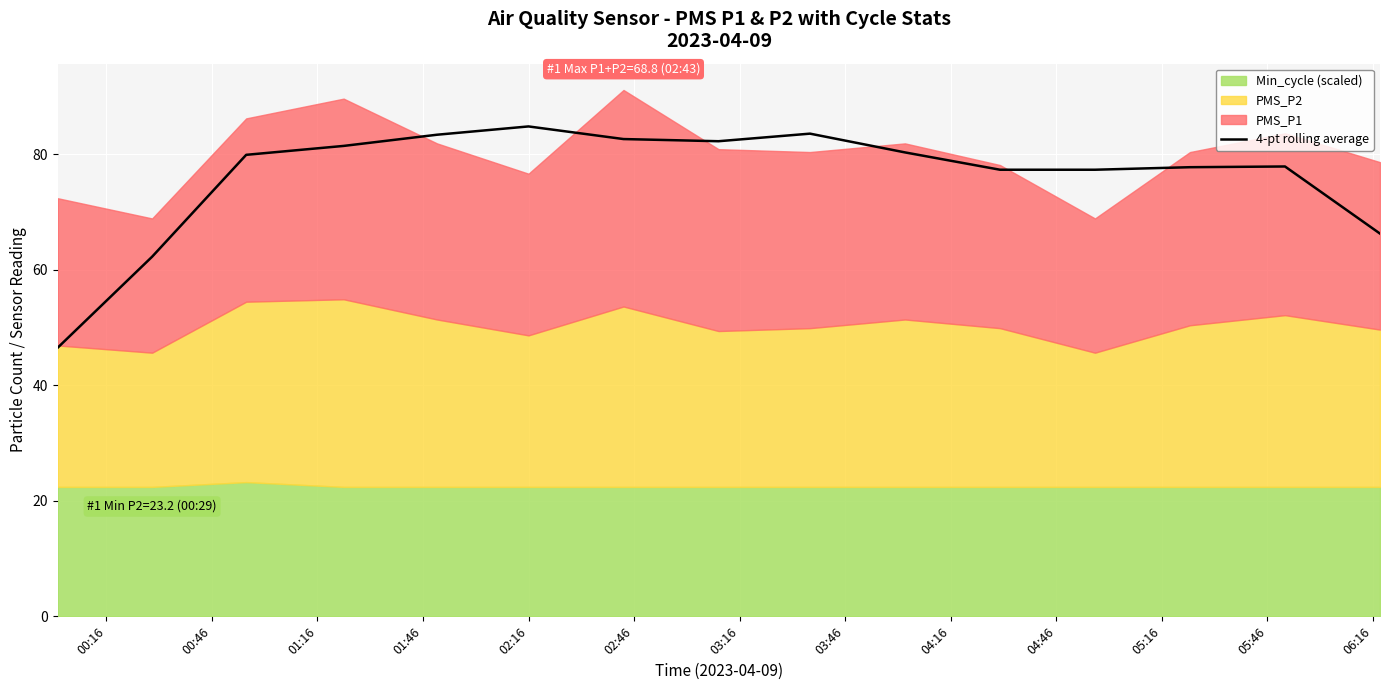

What is the maximum value for 4-pt rolling average?

84.9